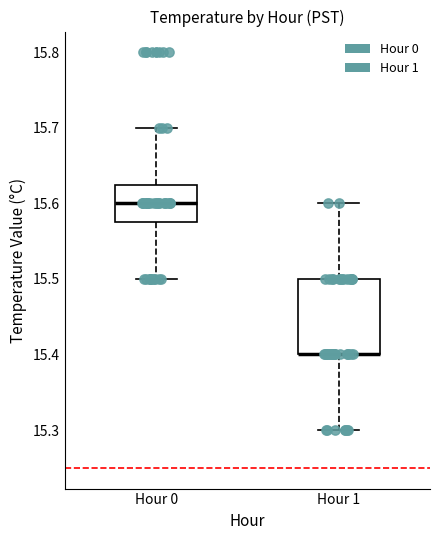

Reading left to right, read every box against the y-axis: the position of its median line, the range the box covers, and the ends of its whiskers. The values are not printed on the chart, so give them approximately, as read against the axis.

Hour 0: median 15.60, box 15.58 to 15.63, whiskers 15.50 to 15.70
Hour 1: median 15.40 (drawn on the box's lower edge), box 15.40 to 15.50, whiskers 15.30 to 15.60